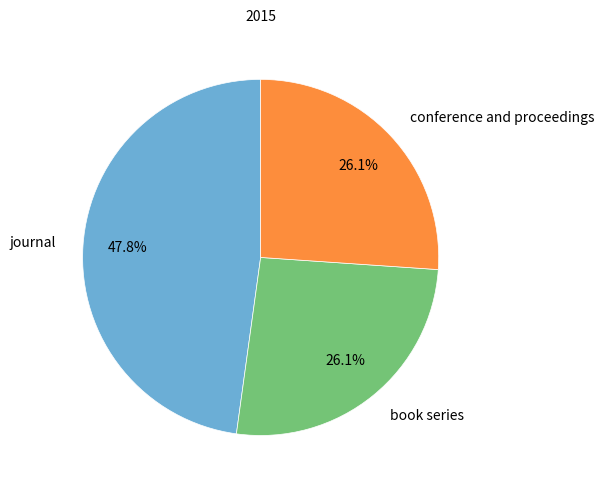

What percentage is the book series slice, to the nearest percent?

26%